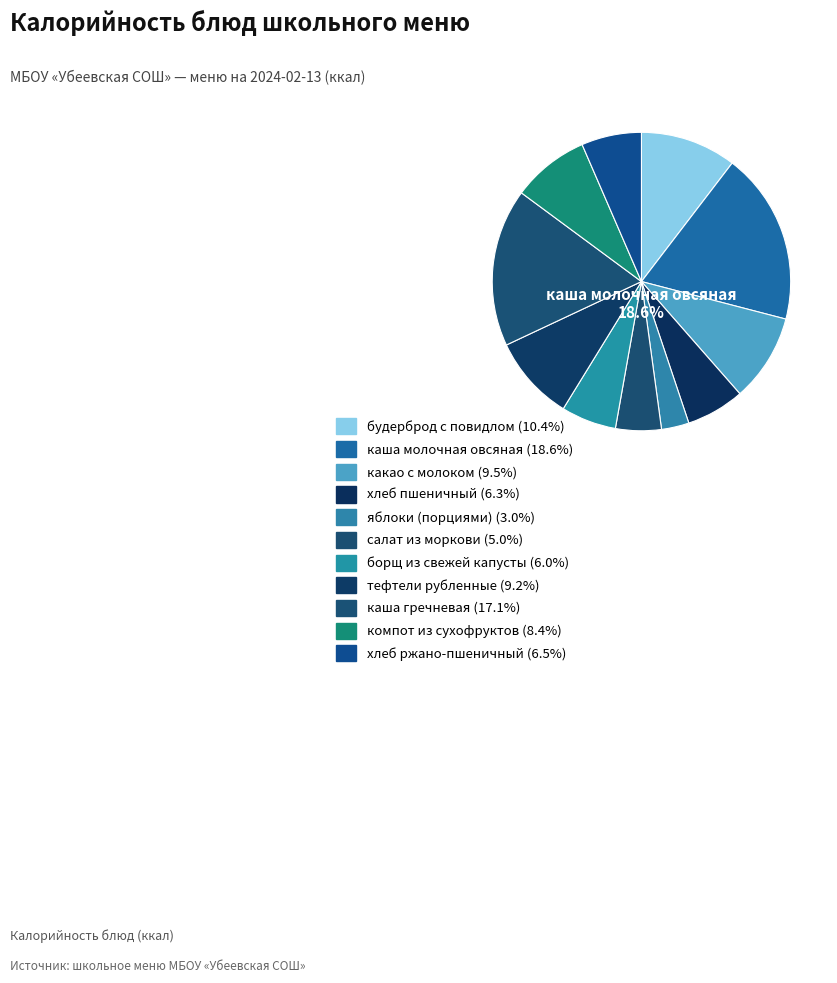

How many slices are in this pie chart?

11